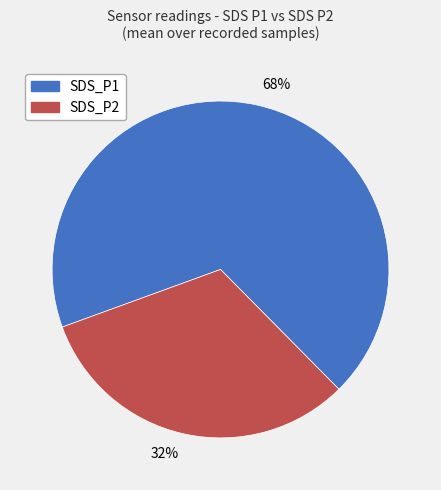

Is it true that 32% is 32% of the pie?

True